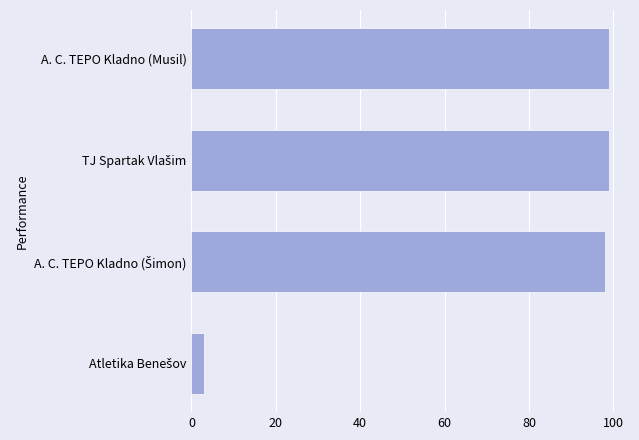

Reading top to bottom, what are all the values shown in this chart?

99	99	98	3